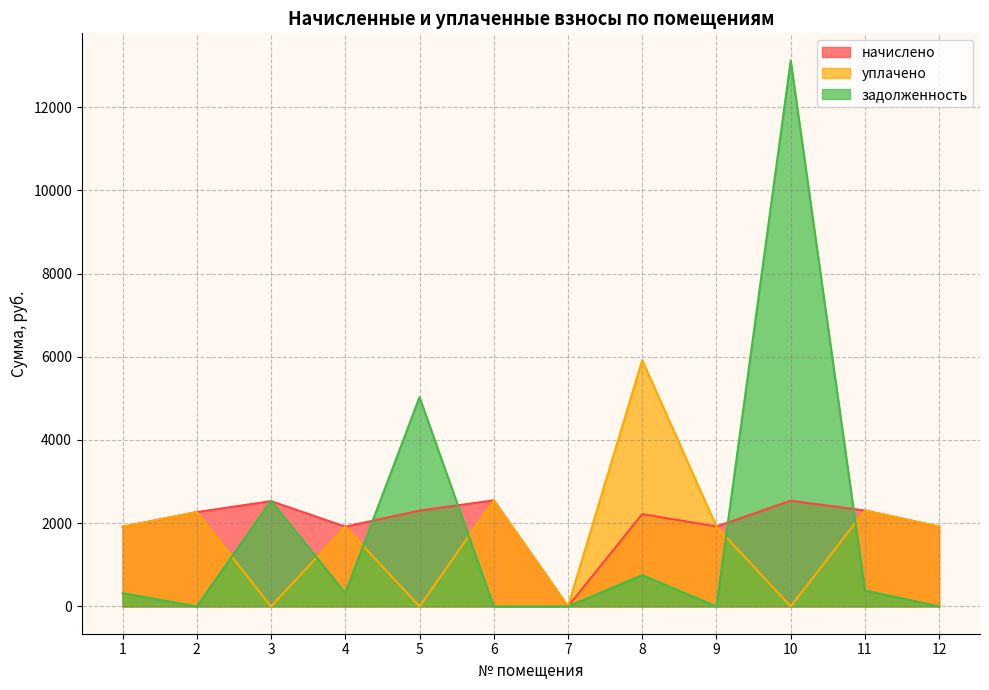

What is the total value across all series at 10?

15658.7